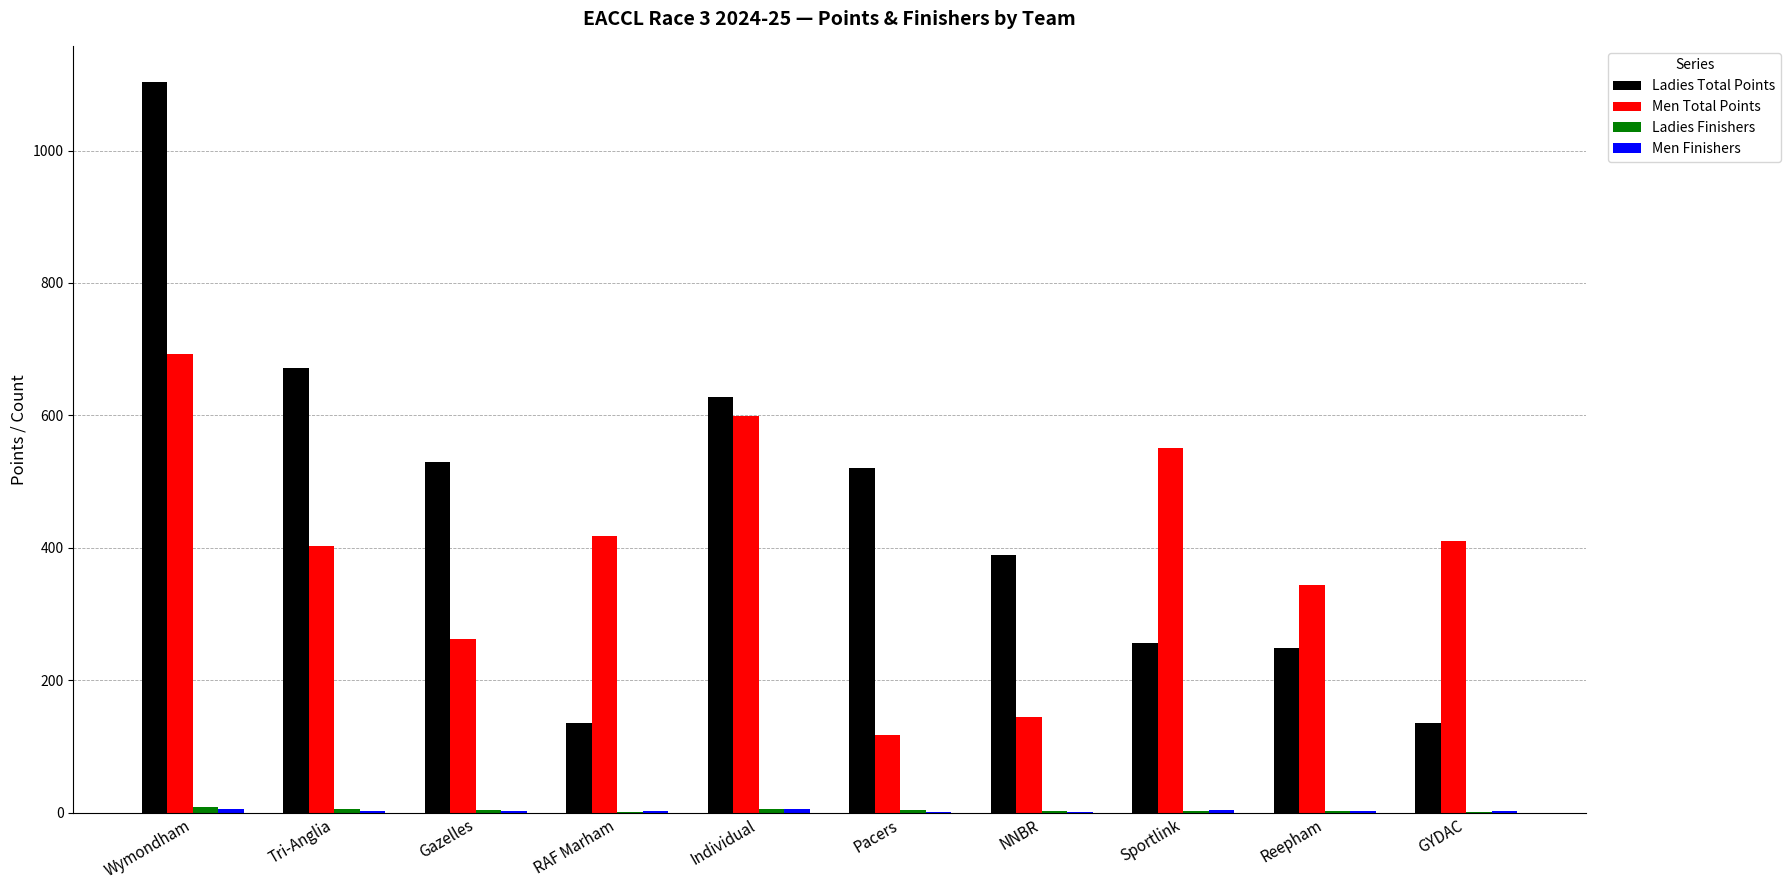

True or false: Ladies Total Points has a value of 628 at Individual.

True